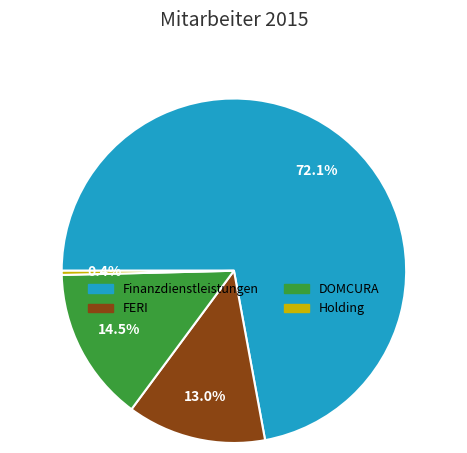

Rank the categories by value from lowest to highest.

Holding, FERI, DOMCURA, Finanzdienstleistungen